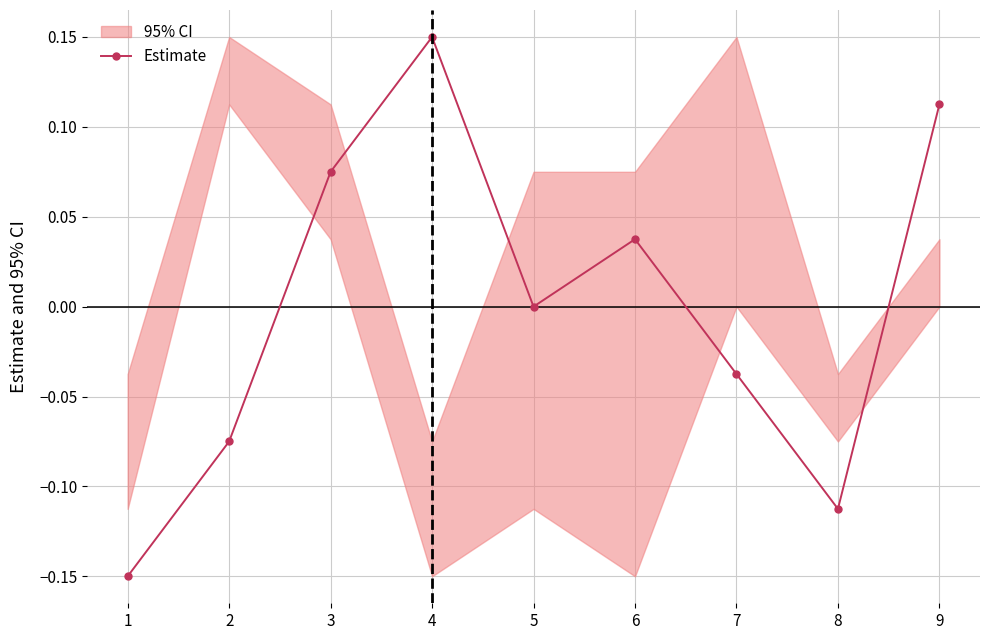

Reading left to right, transcribe all the data shown in this chart.

-0.1	-0.1	0.1	0.1	0.0	0.0	-0.0	-0.1	0.1